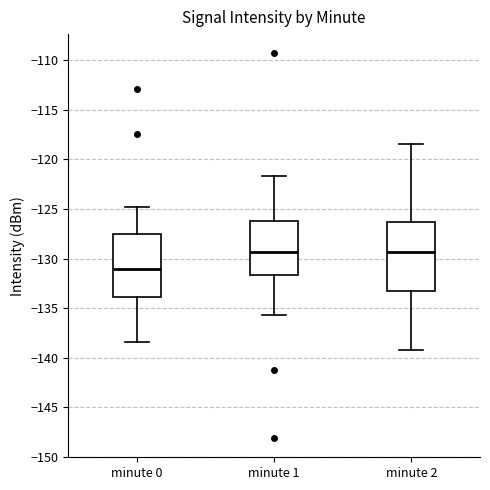

Which box is the tallest, from its lower edge to its upper edge?

minute 2